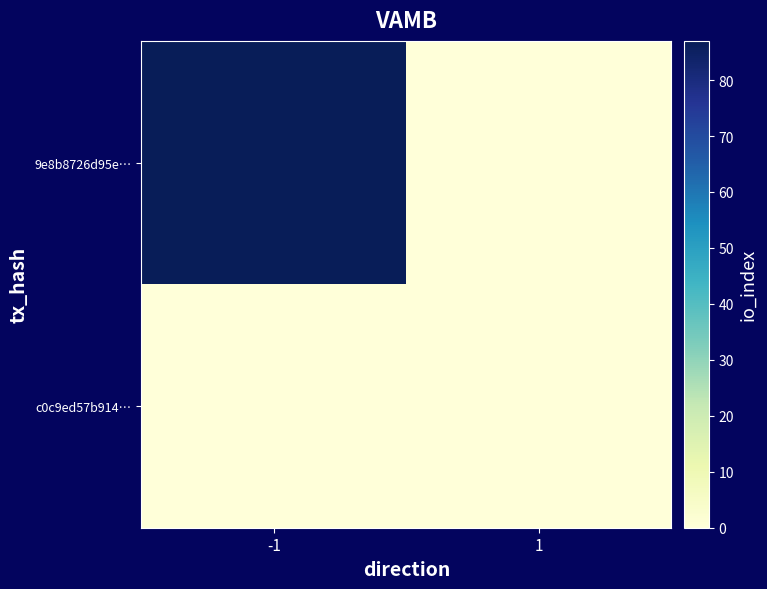

Which series has the largest total across all categories?

9e8b8726d95e…